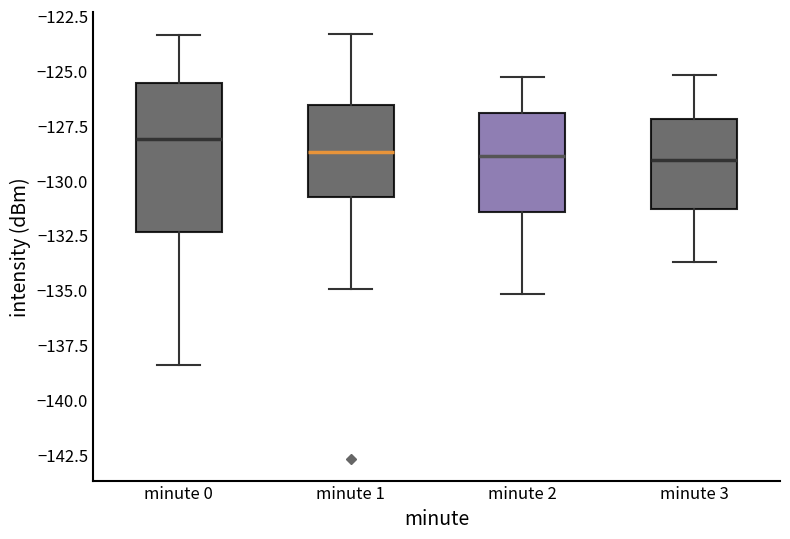

Comparing the boxes themselves (not the whiskers), which one is the tallest?

minute 0